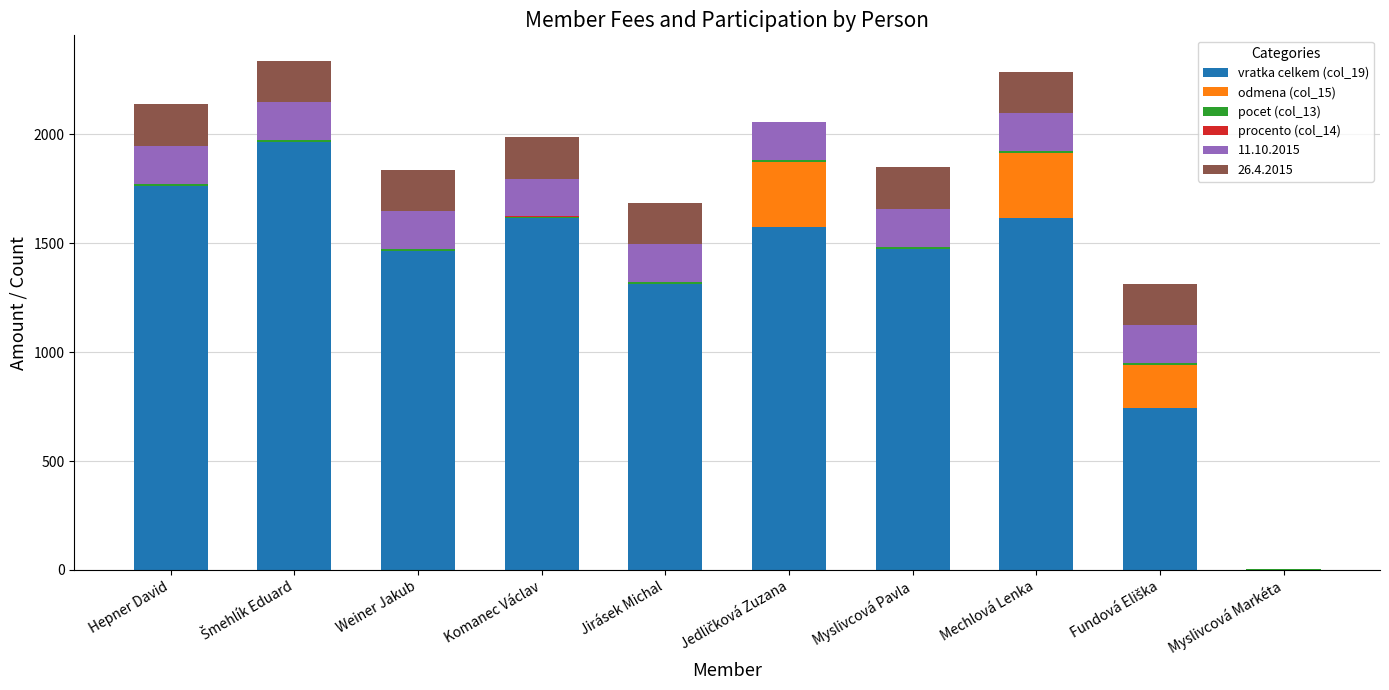

Count the number of data series in this chart.

6